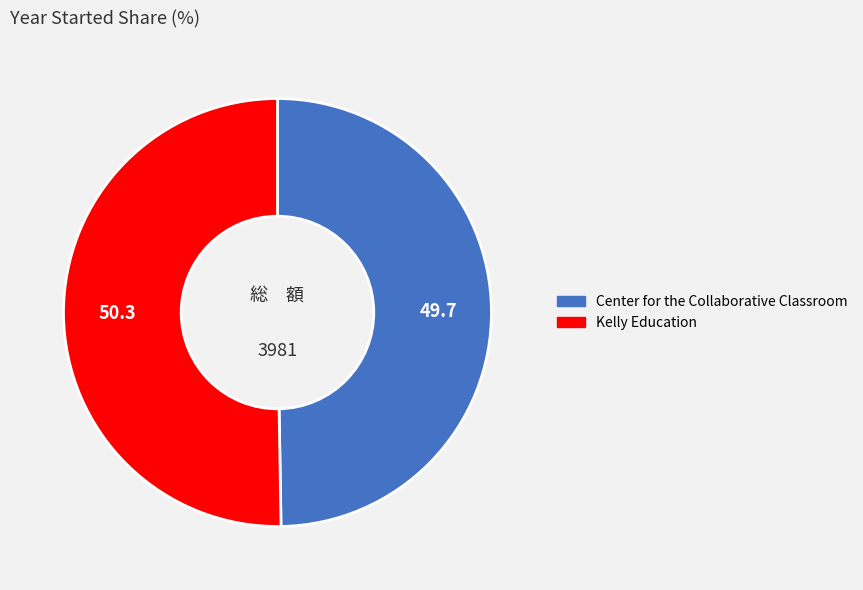

Rank the categories by value from lowest to highest.

Center for the Collaborative Classroom, Kelly Education